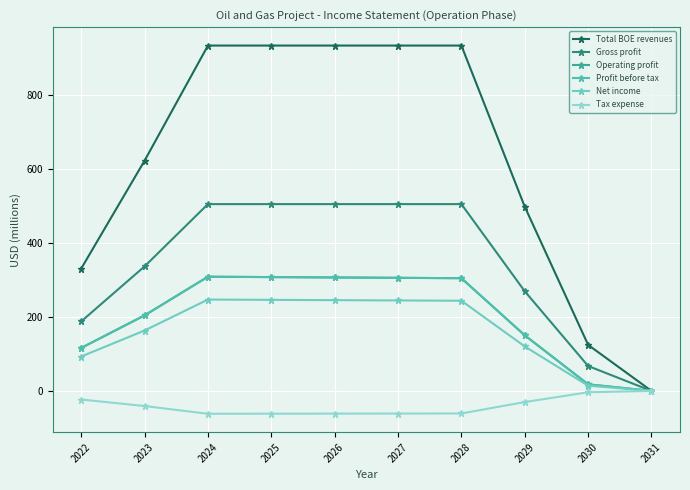

List the labels in order of Tax expense value, smallest first.

2024, 2025, 2026, 2027, 2028, 2023, 2029, 2022, 2030, 2031